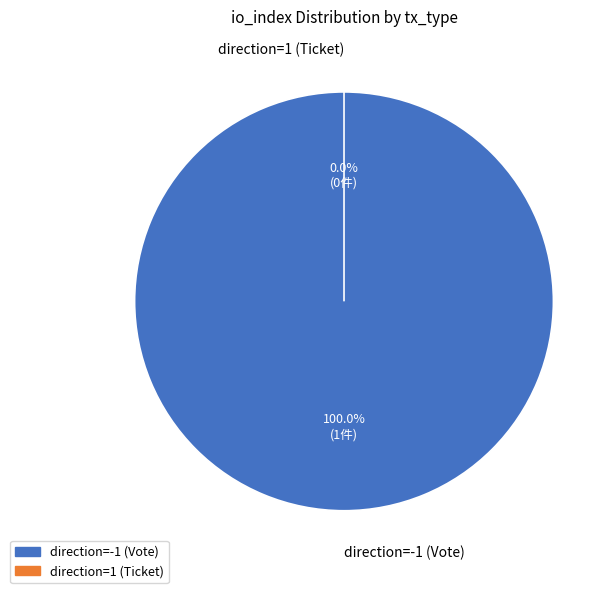

Which slice represents more than half of the pie?

direction=-1 (Vote)